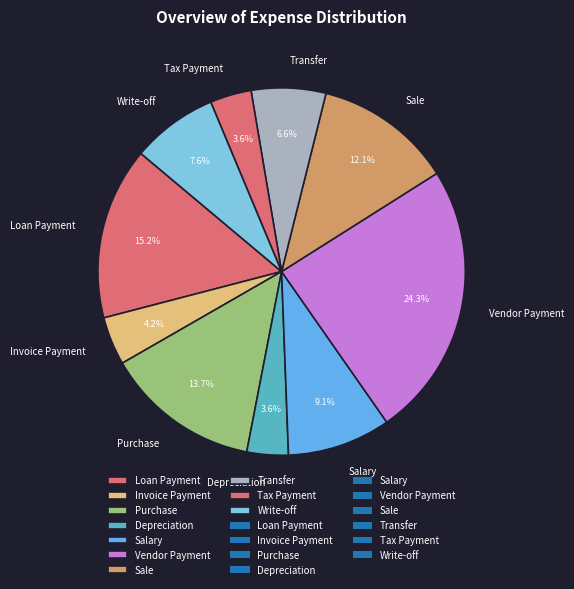

Does any single category account for the majority?

No